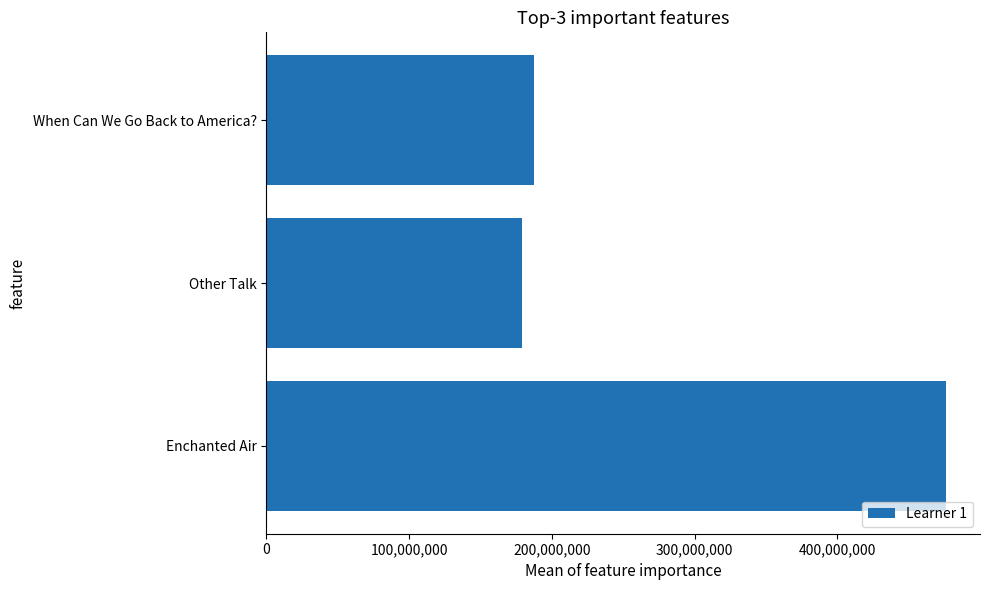

Reading top to bottom, transcribe all the data shown in this chart.

When Can We Go Back to America?=187383711	Other Talk=178742943	Enchanted Air=476033514